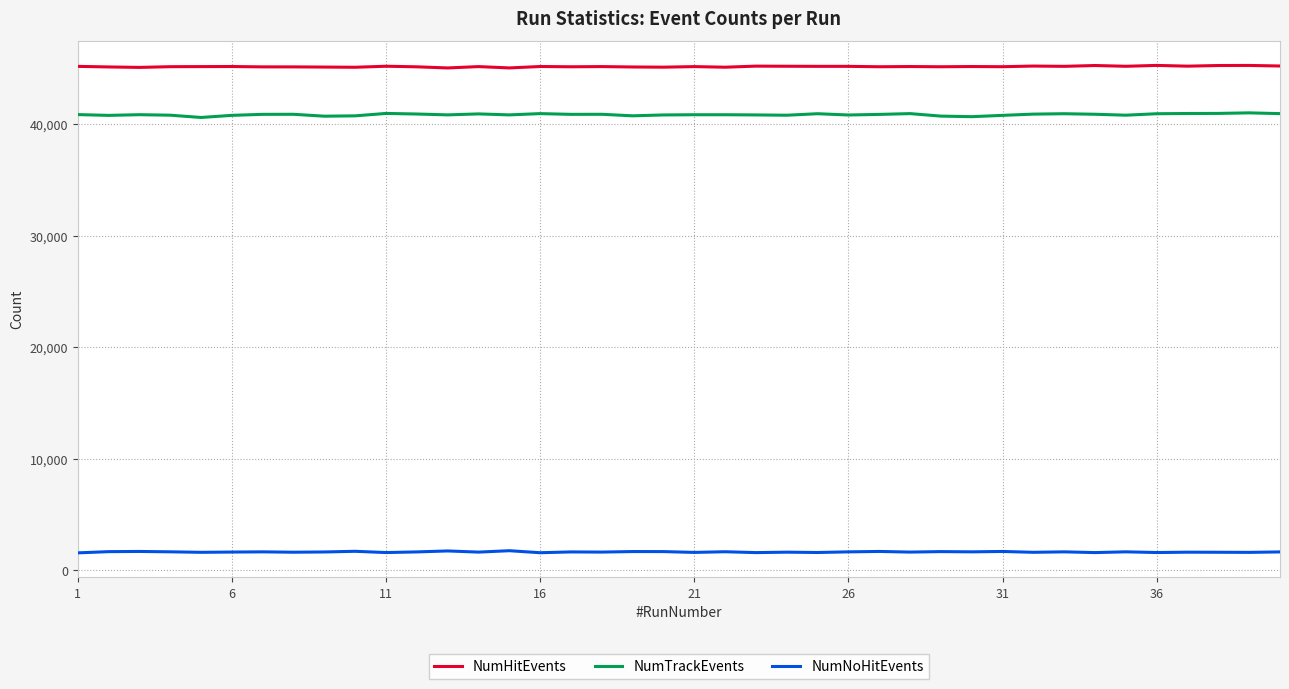

What is the lowest value of the NumTrackEvents series?

40583